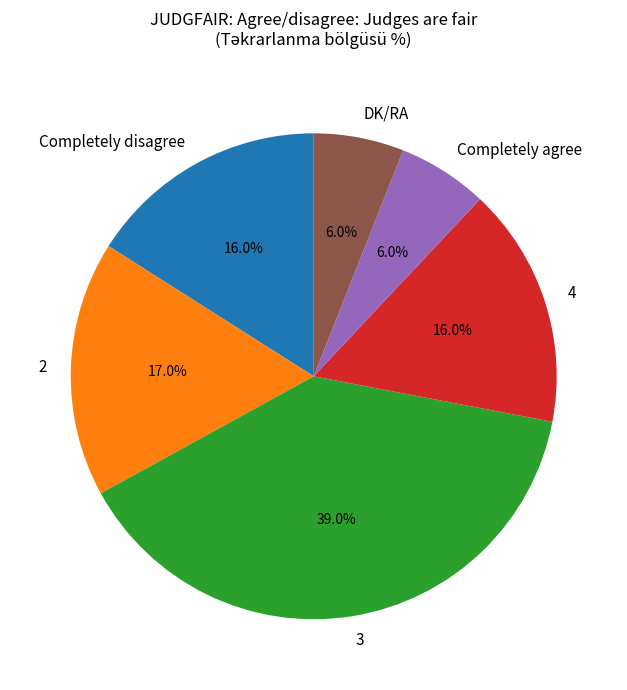

To the nearest percent, what is the combined percentage of Completely disagree and 4?

32%